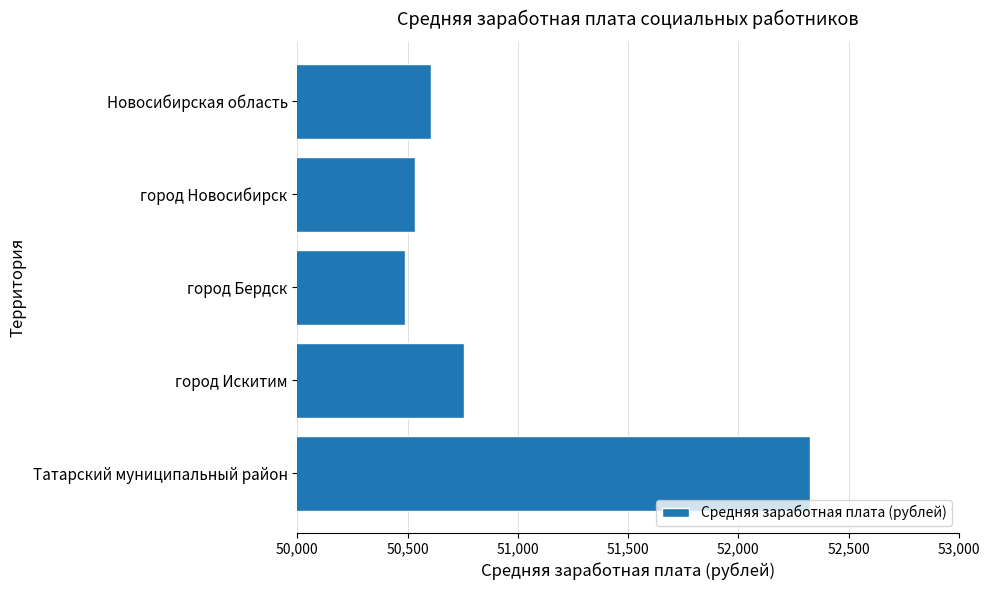

How many series are shown in this chart?

1